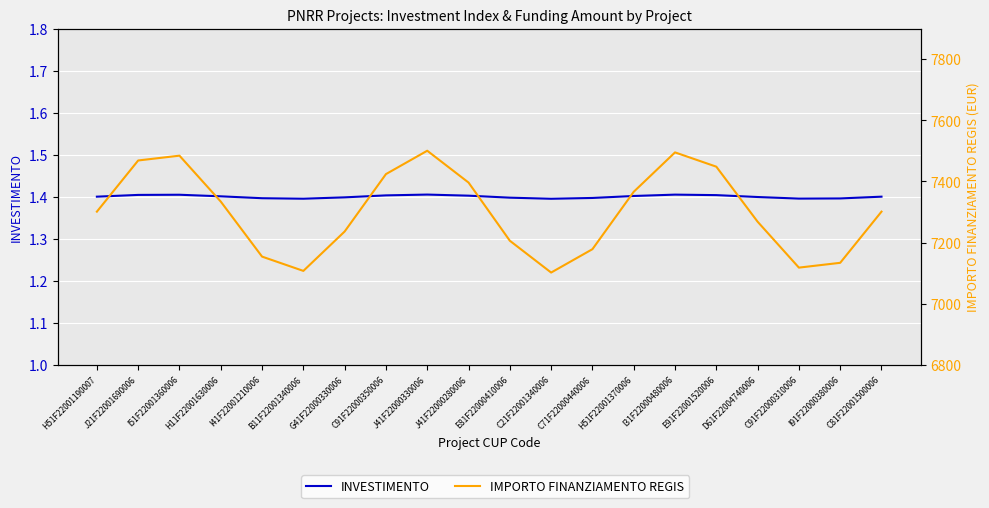

Reading left to right, transcribe all the data shown in this chart.

INVESTIMENTO: 1.4	1.4	1.4	1.4	1.4	1.4	1.4	1.4	1.4	1.4	1.4	1.4	1.4	1.4	1.4	1.4	1.4	1.4	1.4	1.4
IMPORTO FINANZIAMENTO REGIS: 7301.0	7468.4	7484.2	7333.9	7153.9	7107.1	7236.1	7423.8	7500.3	7396.2	7205.8	7101.7	7178.2	7365.9	7494.9	7448.1	7268.1	7117.8	7133.6	7301.0